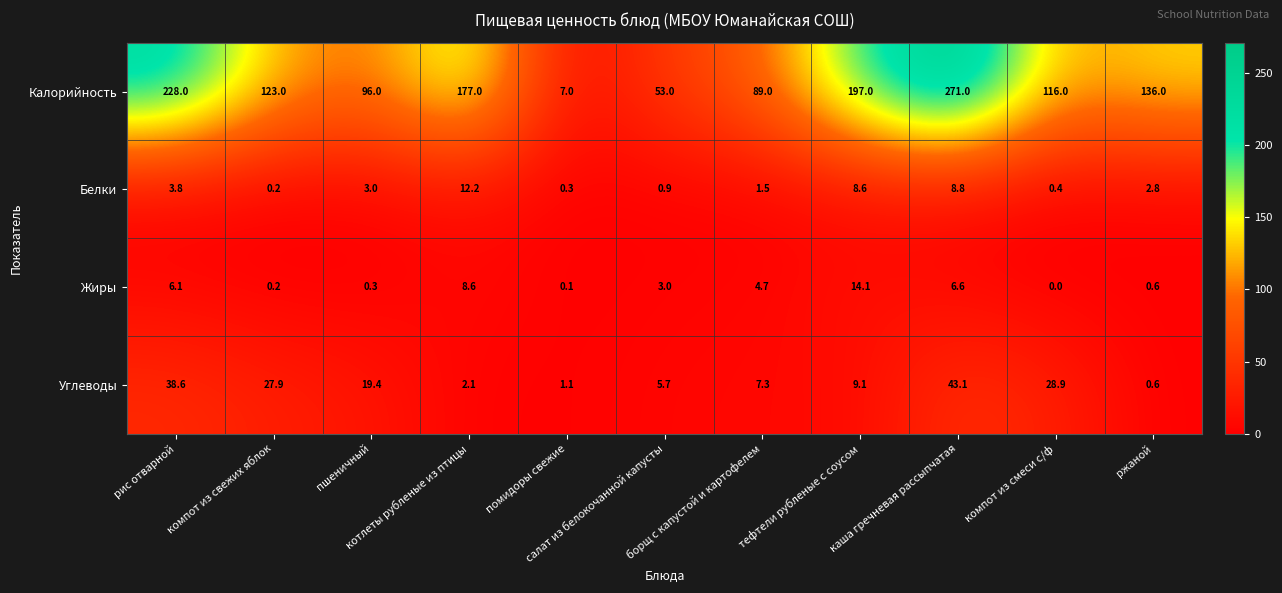

Rank the series by their maximum value, from highest to lowest.

Калорийность, Углеводы, Жиры, Белки